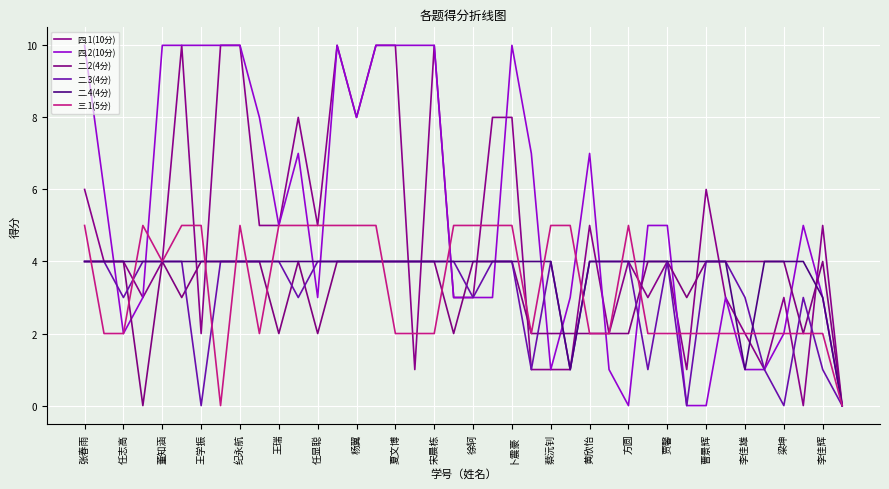

Count the 二.3(4分) values in the range 3 to 4.

31